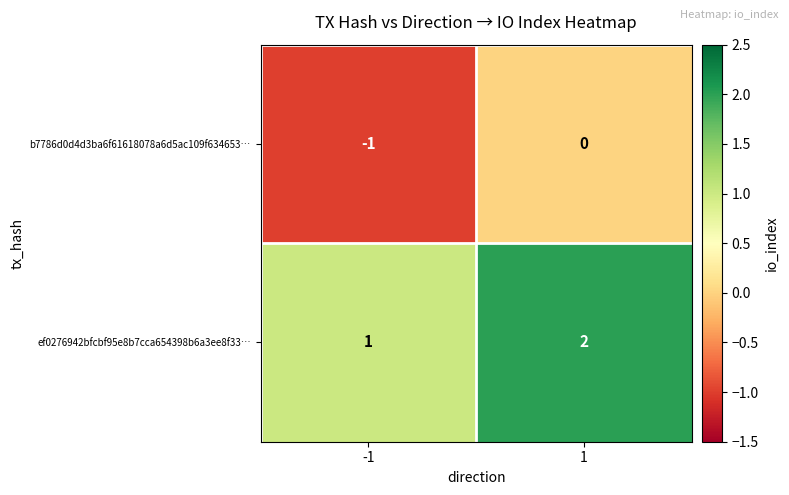

Which series has the largest total across all categories?

ef0276942bfcbf95e8b7cca654398b6a3ee8f33…